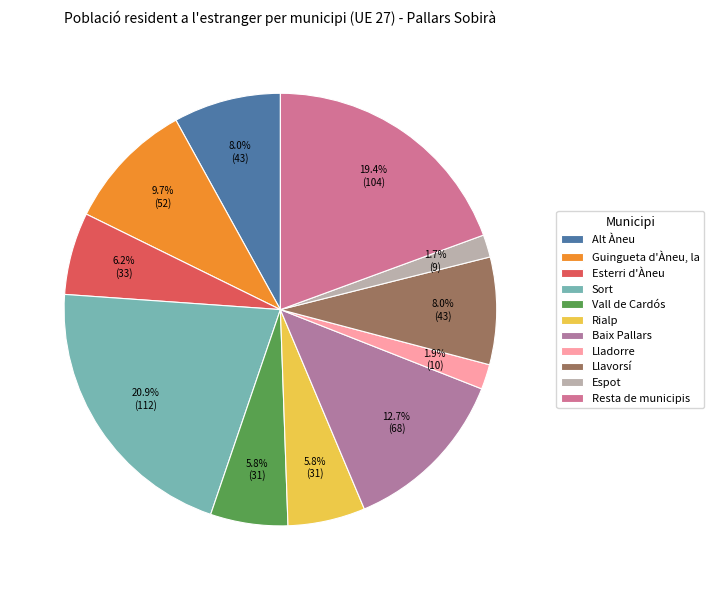

How many segments does this pie chart have?

11